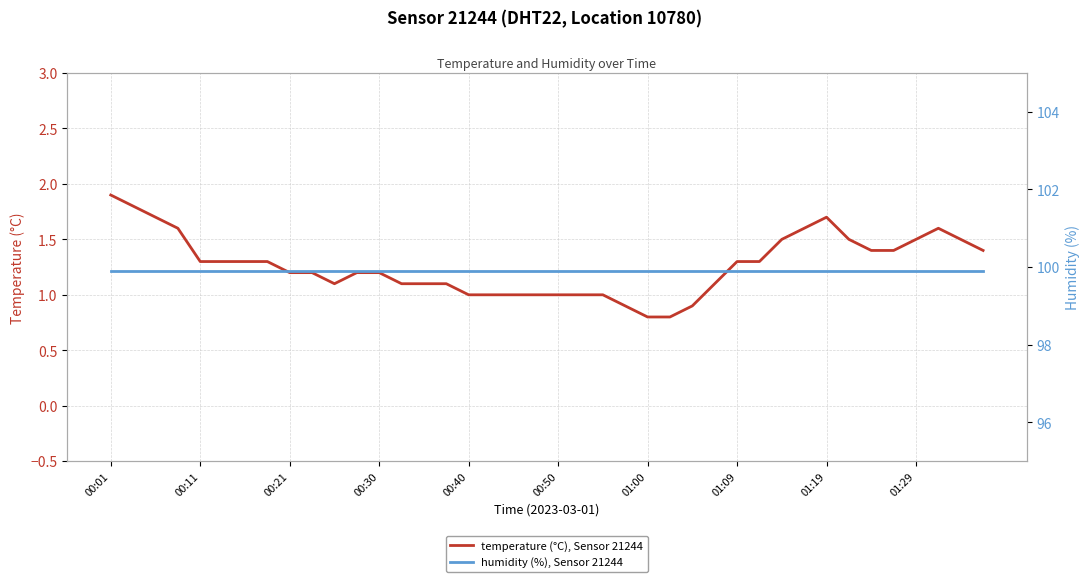

At which category does the chart reach its peak across all series?

00:01